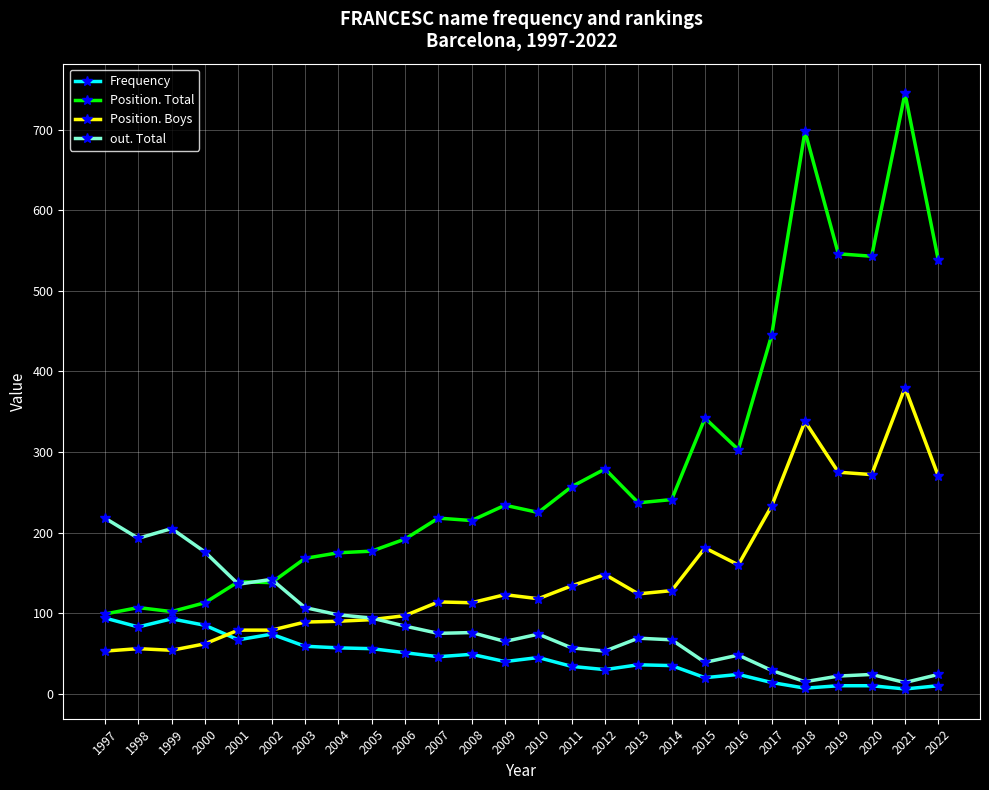

True or false: Frequency has more than 0 points higher than both neighbors.

True